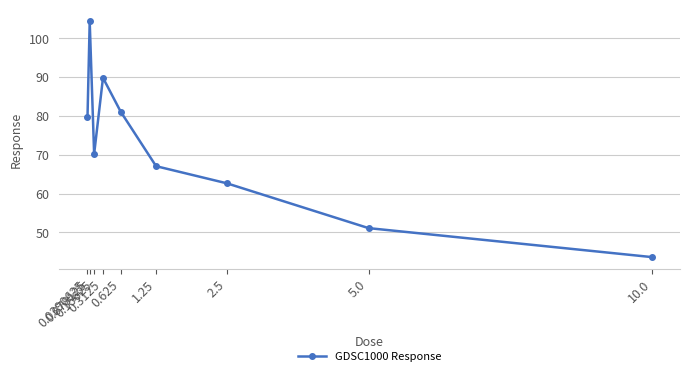

What is the change in value from 0.0390625 to 0.078125?

+24.7